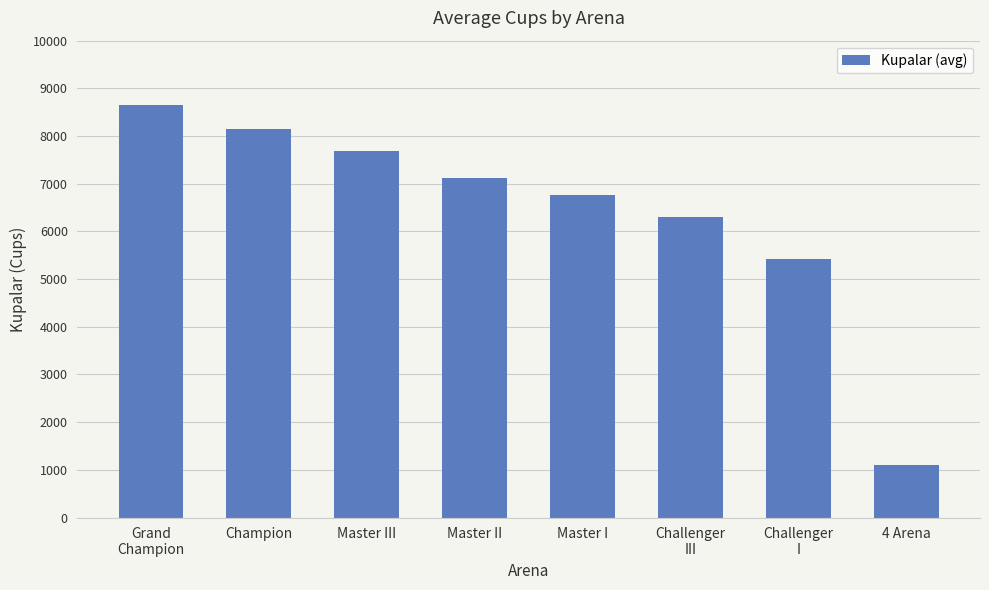

What is the change in value from Master II to Challenger
III?

-819.5